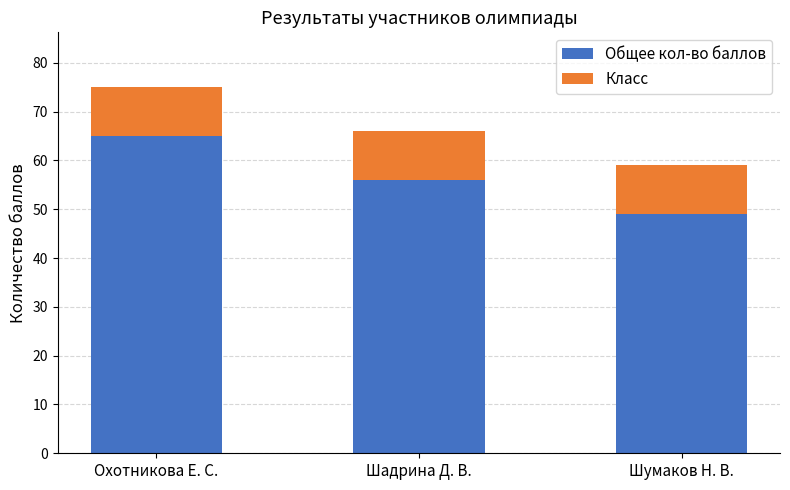

Reading right to left, transcribe the values for Общее кол-во баллов.

49	56	65